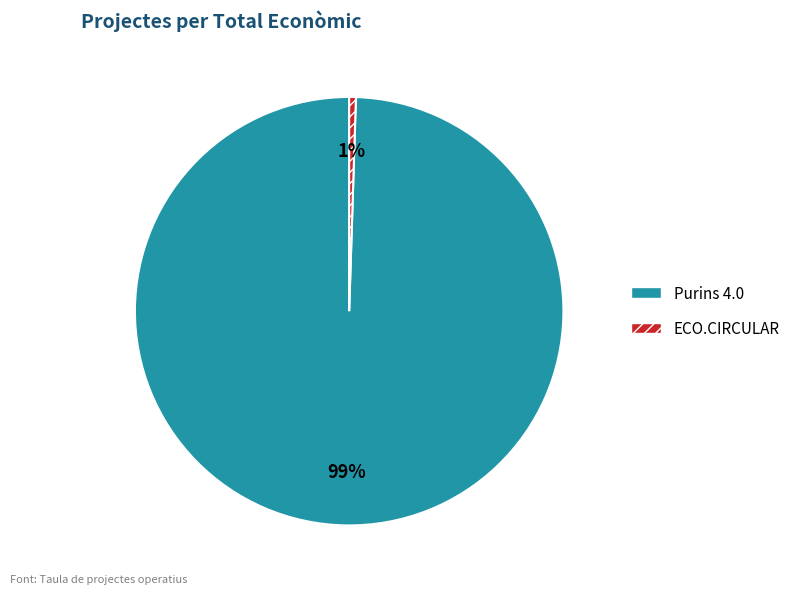

Between ECO.CIRCULAR and Purins 4.0, which is larger?

Purins 4.0